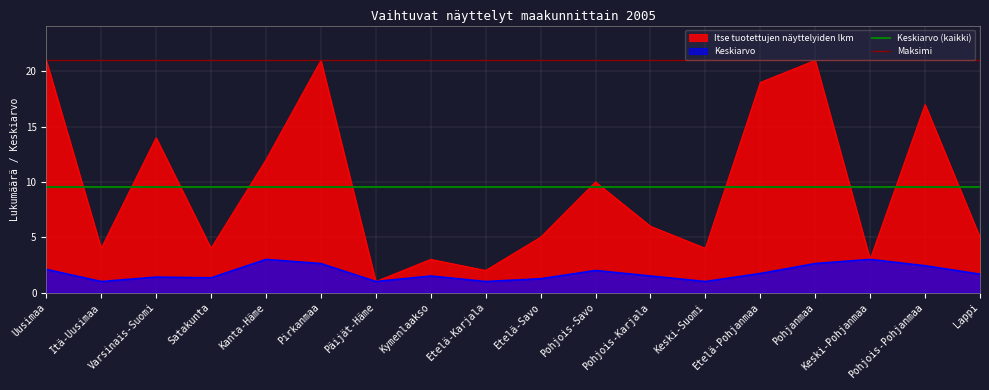

The Itse tuotettujen näyttelyiden lkm series shows 12.0 at Kanta-Häme. True or false?

True